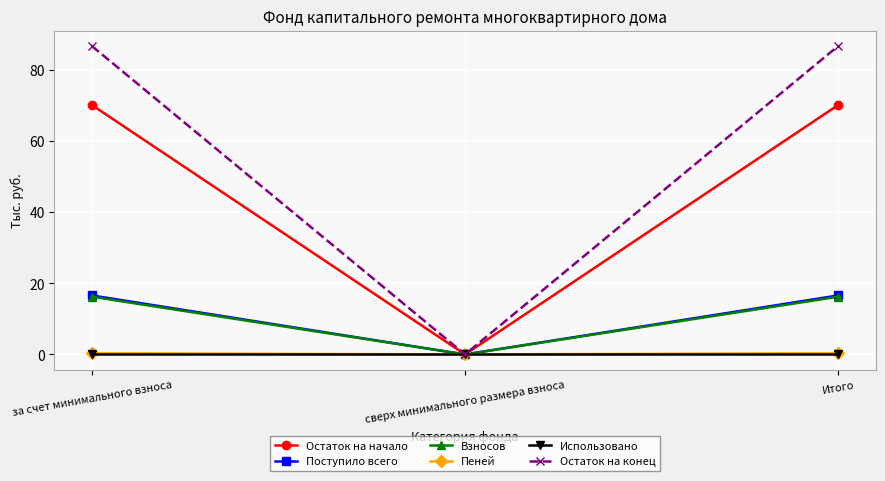

The Пеней series shows 0.4 at Итого. True or false?

True